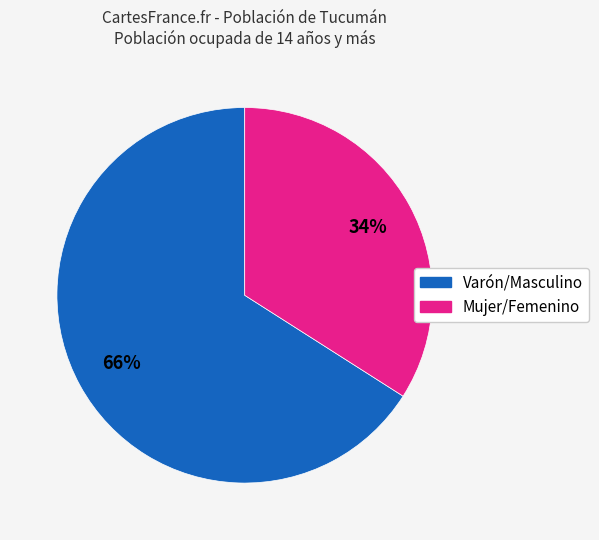

Rank the categories by value from lowest to highest.

Mujer/Femenino, Varón/Masculino